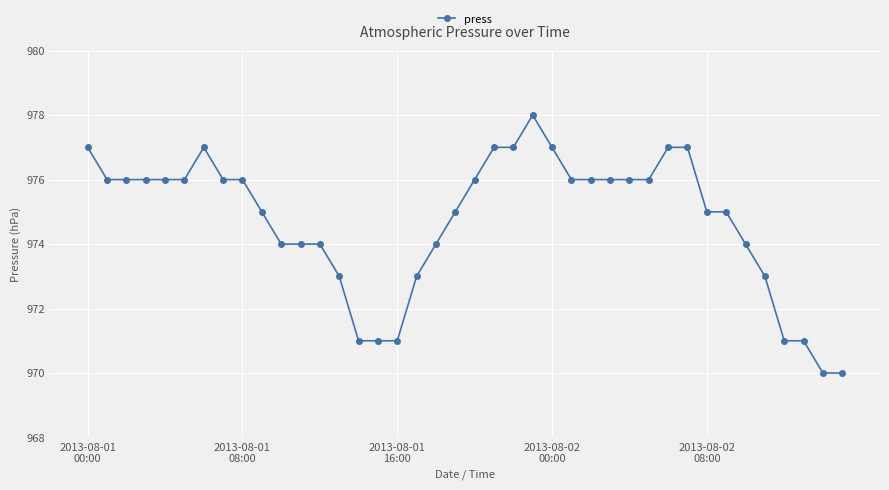

What is the greatest value displayed?

978